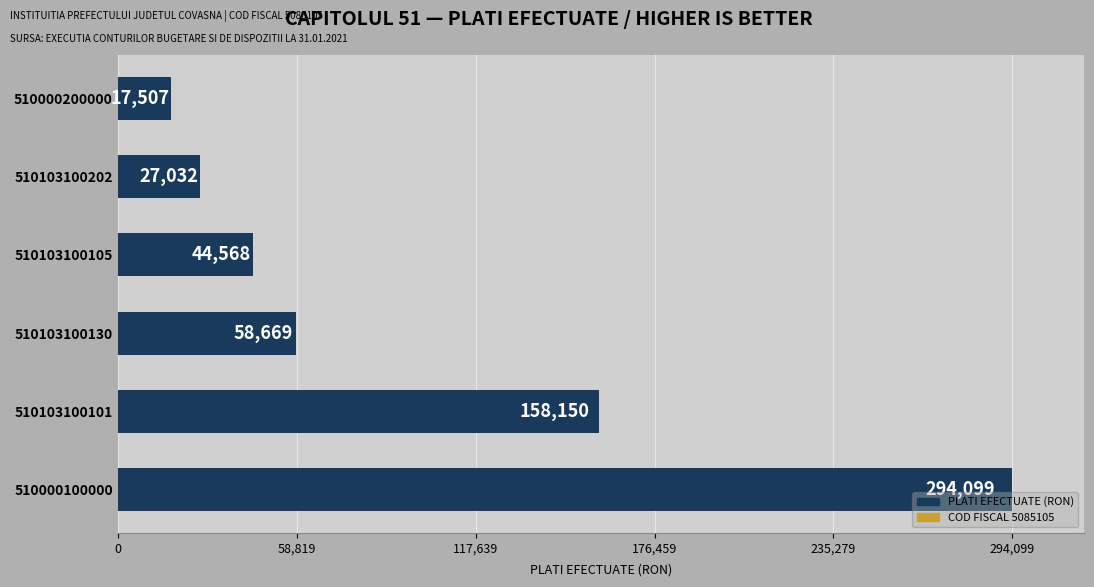

How many values are below 58669?

3